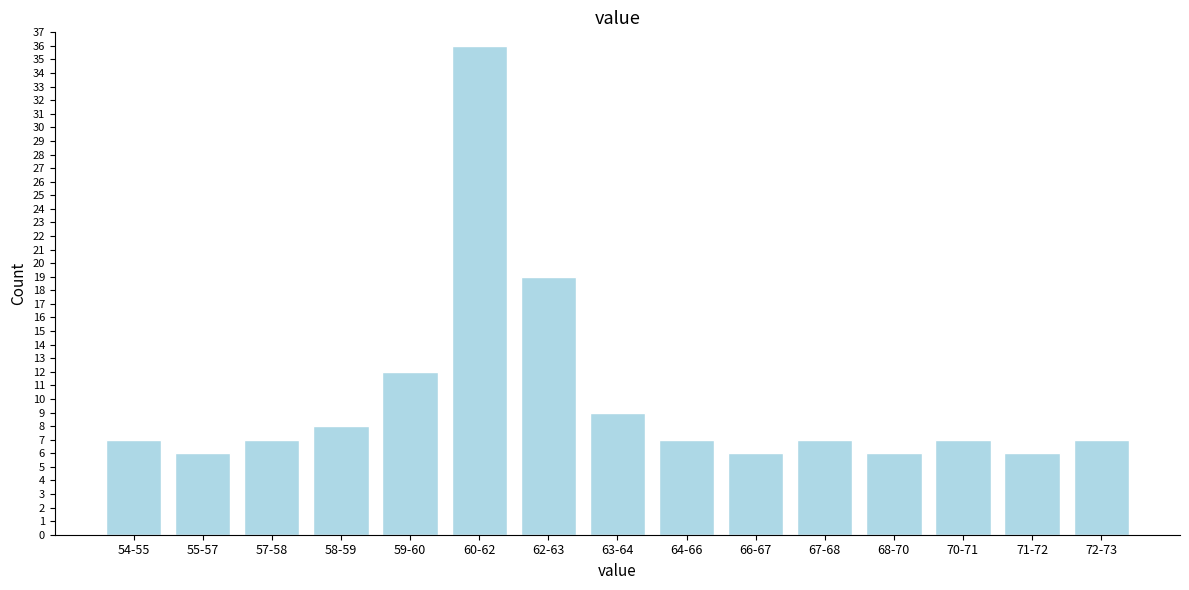

Reading left to right, list all the values displayed in this chart.

7	6	7	8	12	36	19	9	7	6	7	6	7	6	7